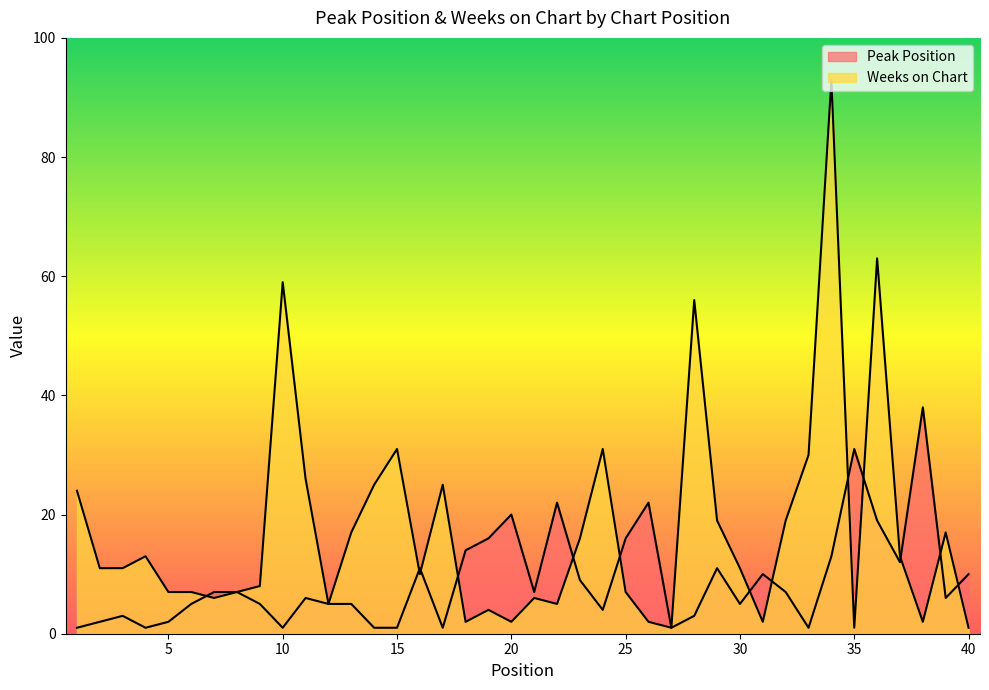

Which series has the widest spread of values?

Weeks on Chart